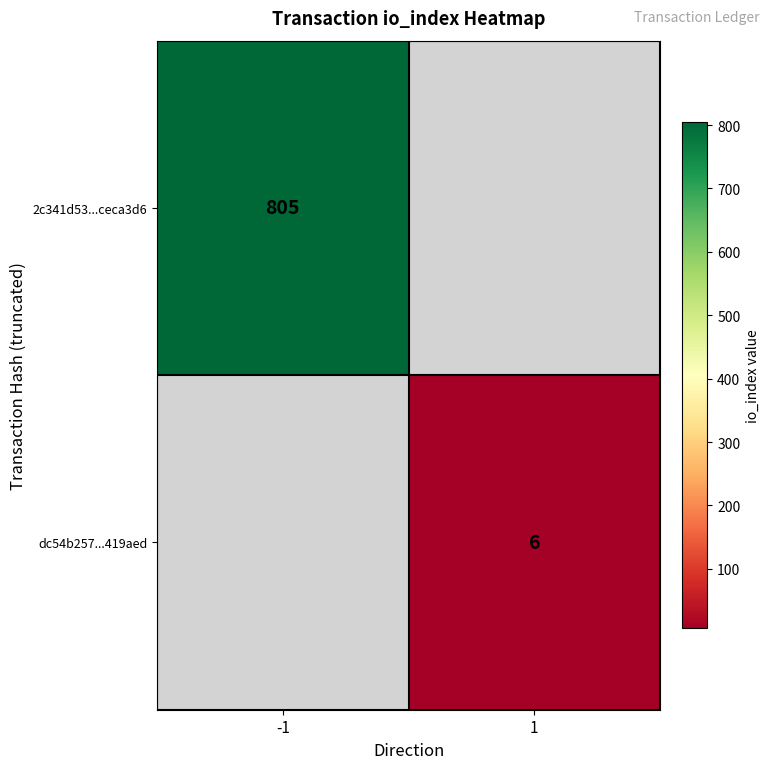

Is it true that 2c341d53...ceca3d6 equals 508 at -1?

False